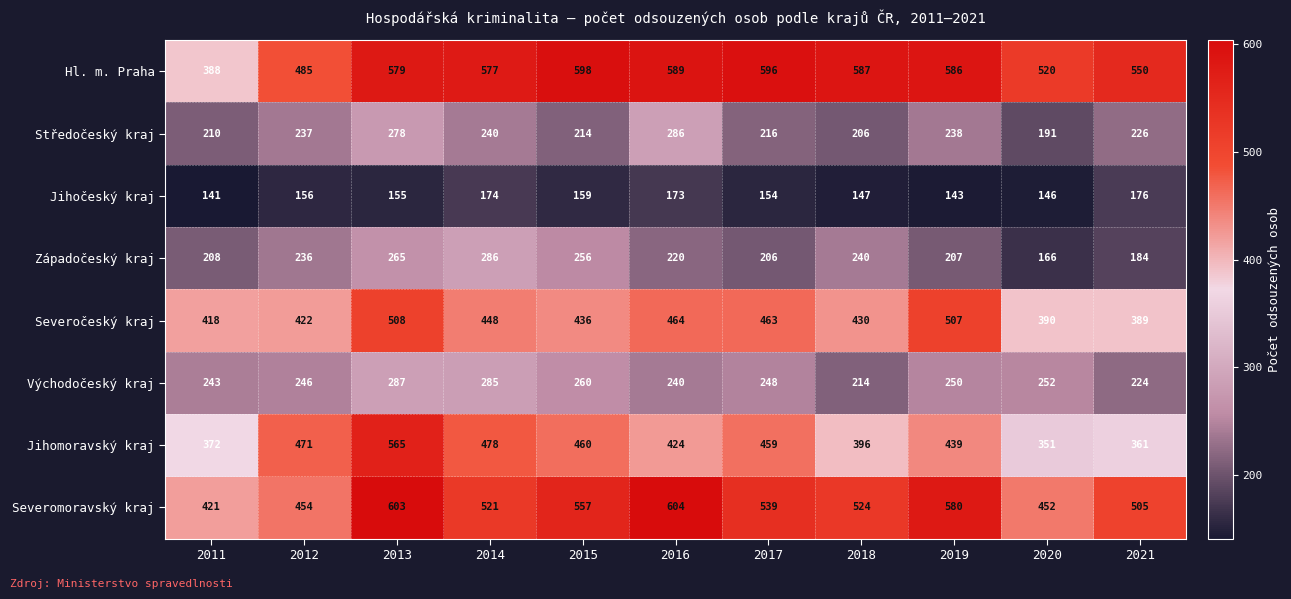

At 2017, list the series in order from smallest to largest.

Jihočeský kraj, Západočeský kraj, Středočeský kraj, Východočeský kraj, Jihomoravský kraj, Severočeský kraj, Severomoravský kraj, Hl. m. Praha